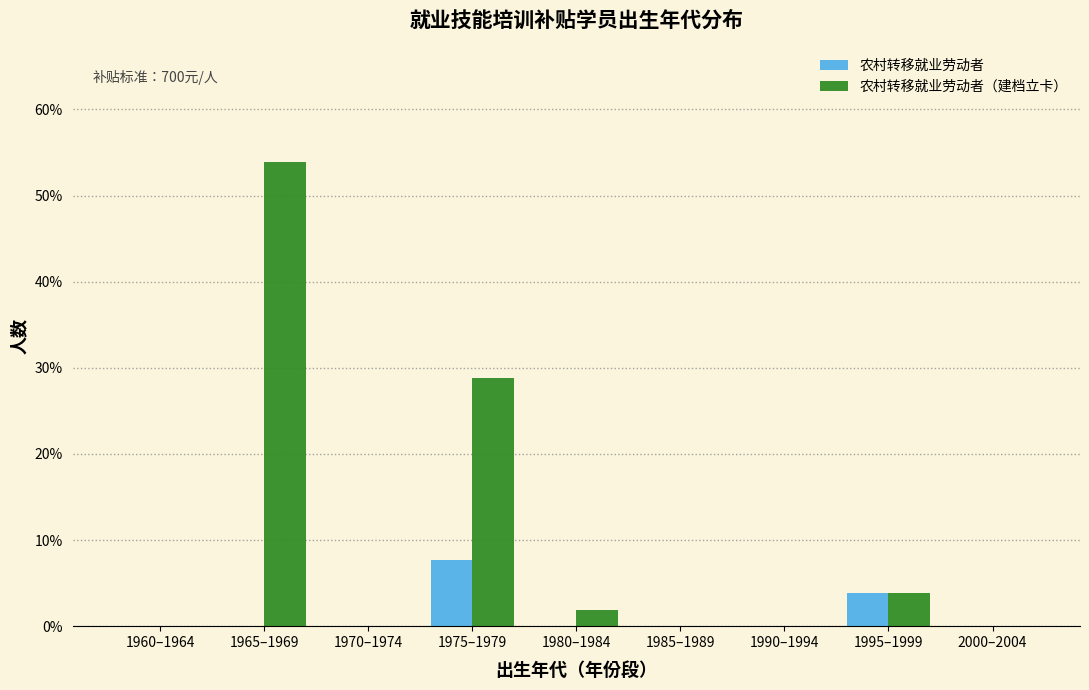

Reading left to right, what are all the values shown in this chart?

农村转移就业劳动者: 1960–1964=0.0	1965–1969=0.0	1970–1974=0.0	1975–1979=7.7	1980–1984=0.0	1985–1989=0.0	1990–1994=0.0	1995–1999=3.8	2000–2004=0.0
农村转移就业劳动者（建档立卡）: 1960–1964=0.0	1965–1969=53.8	1970–1974=0.0	1975–1979=28.8	1980–1984=1.9	1985–1989=0.0	1990–1994=0.0	1995–1999=3.8	2000–2004=0.0